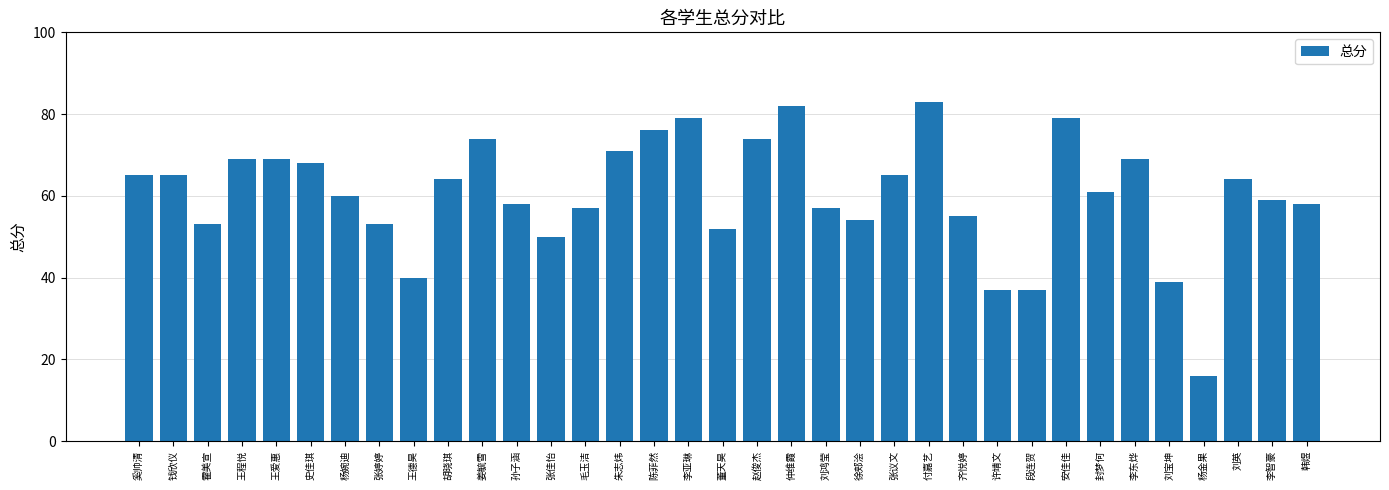

What is the approximate value at 董天昊?

52